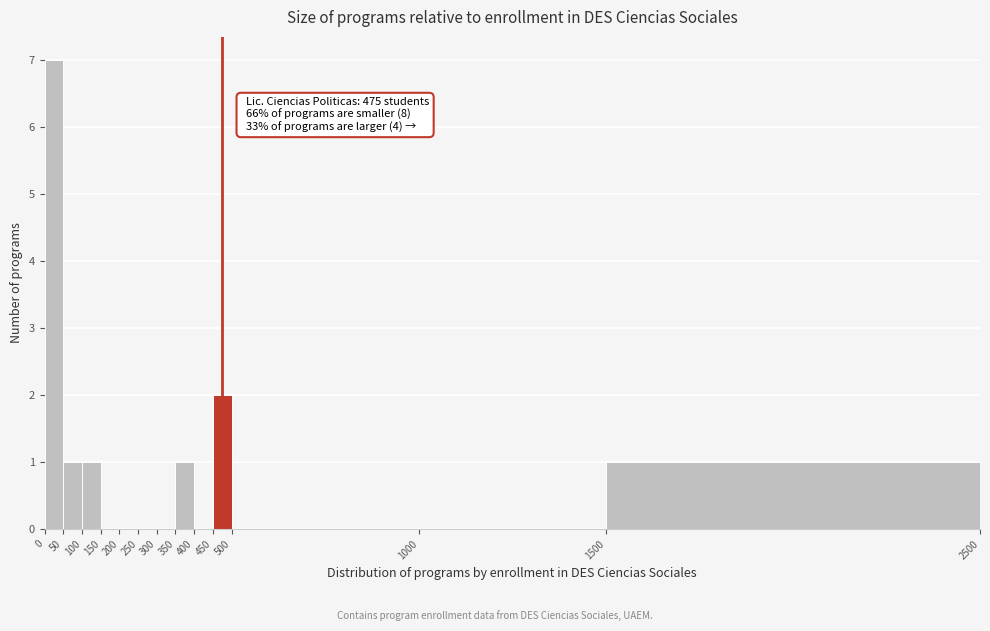

Over which range of the x-axis is the bar tallest?

0 to 50